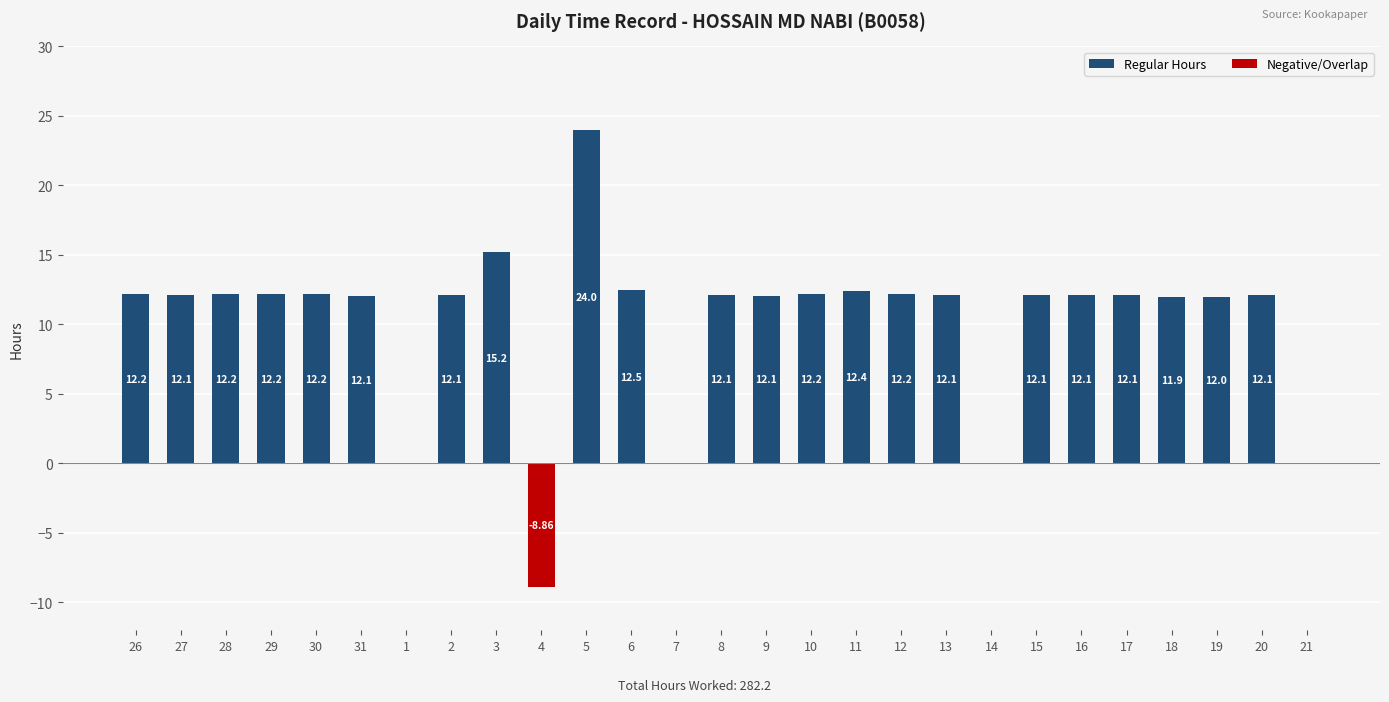

What is the difference between the highest and lowest values at 12?

12.2